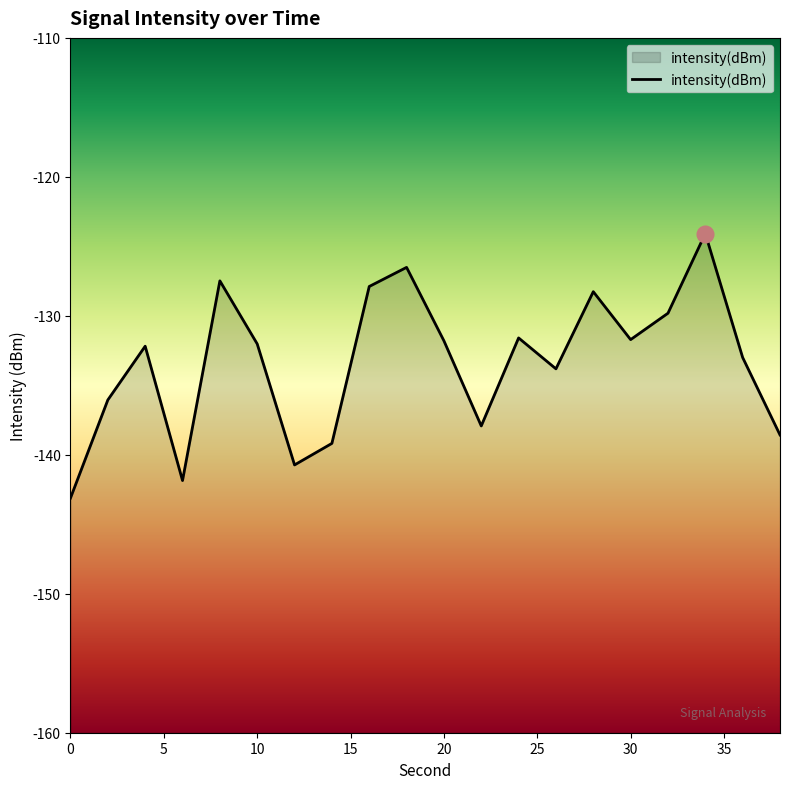

Does the chart display data point markers on the line(s)?

No